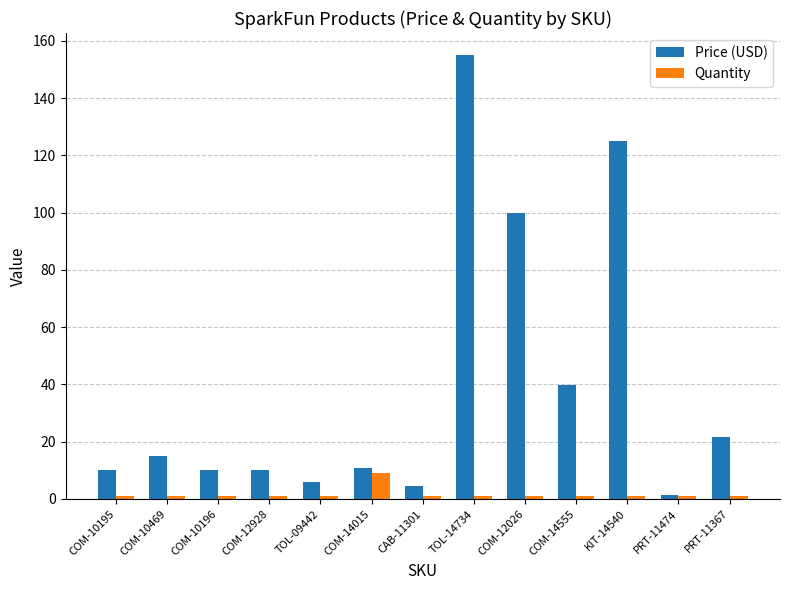

What is the smallest value displayed?

1.0